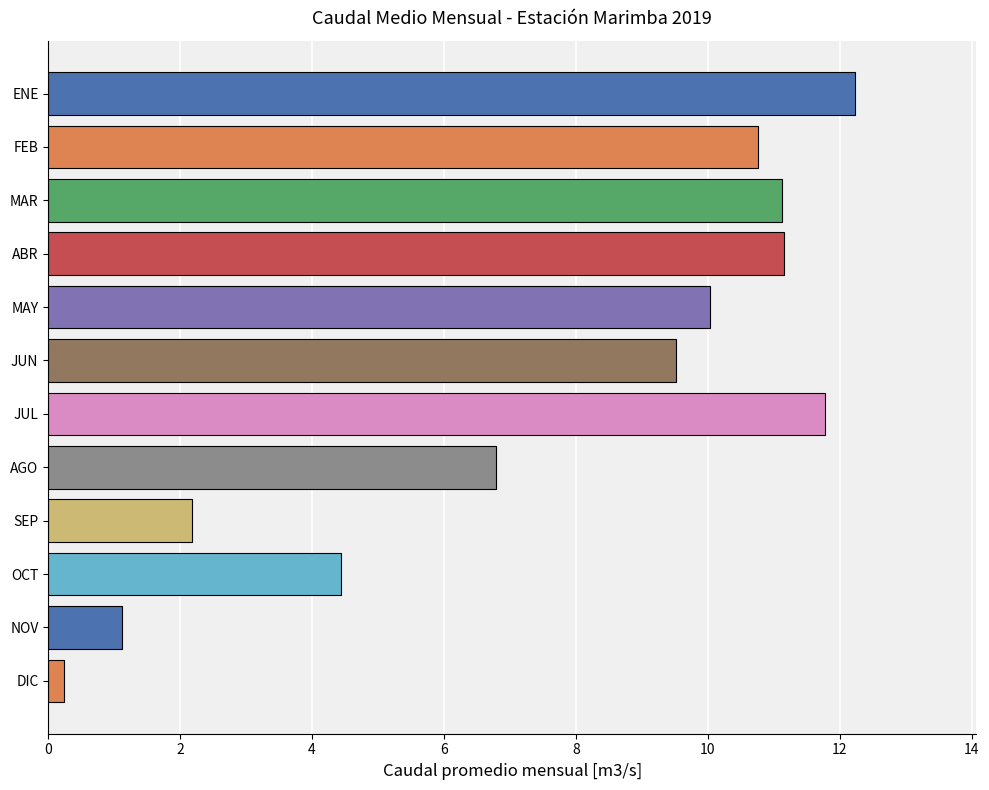

What is the difference between the maximum and minimum values?

12.0